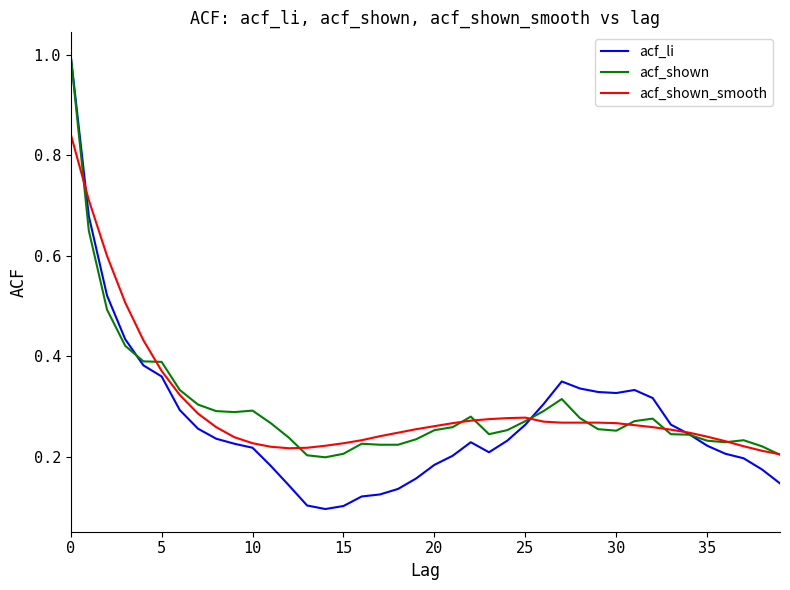

Which series has the widest spread of values?

acf_li